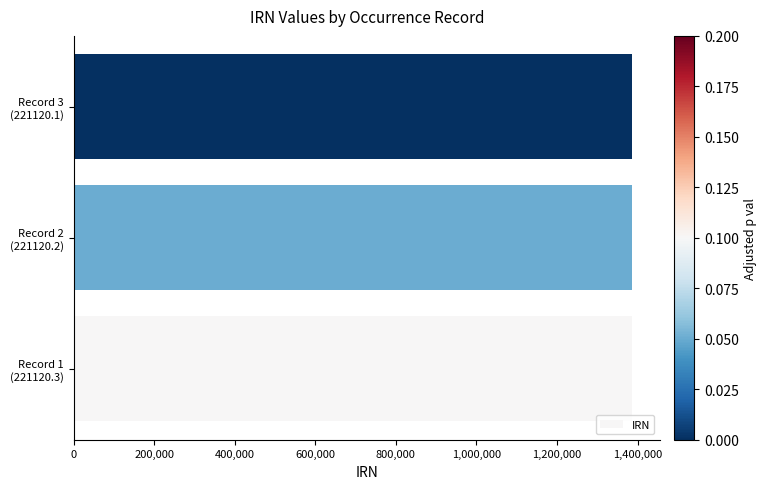

What is the average value?

1386201